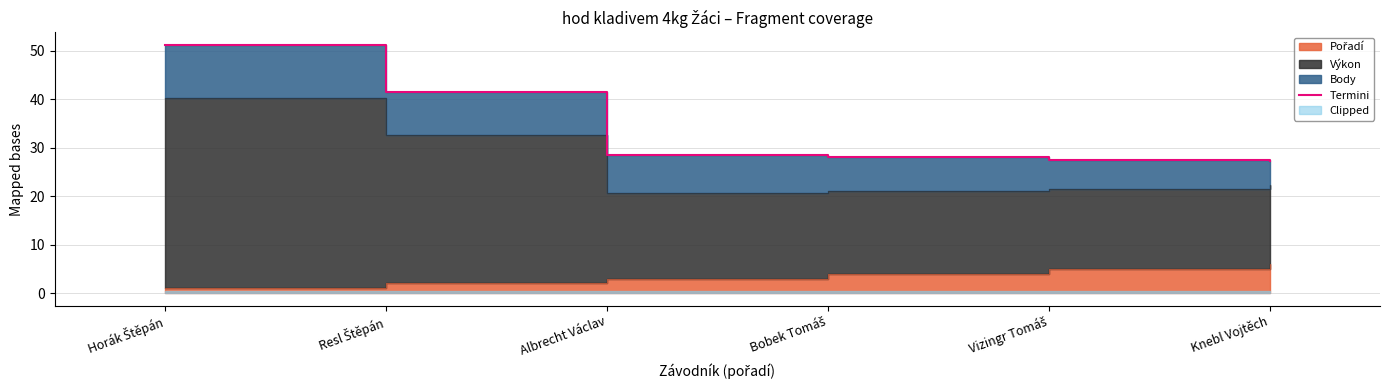

What is the change in value from Horák Štěpán to Knebl Vojtěch?

-23.9